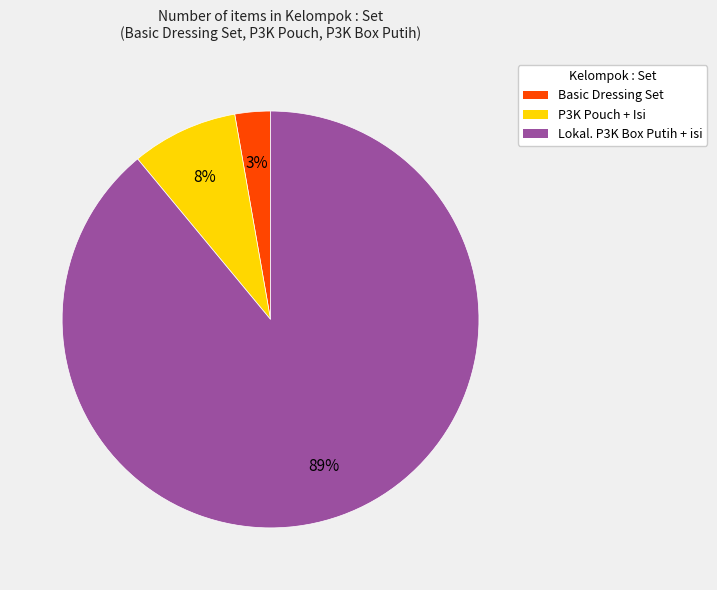

To the nearest percent, what percentage of the pie is P3K Pouch + Isi?

8%